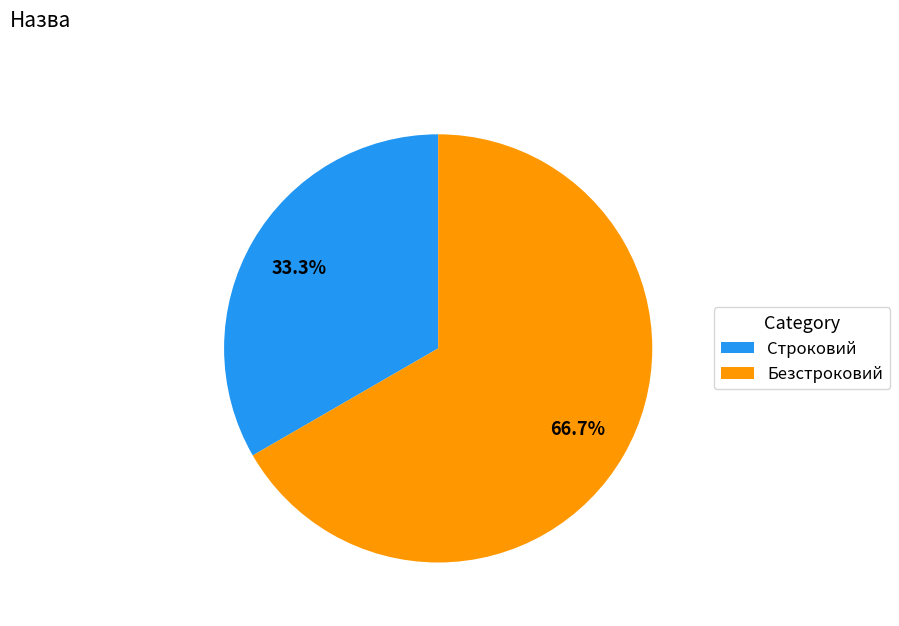

Is there a majority slice in this chart?

Yes